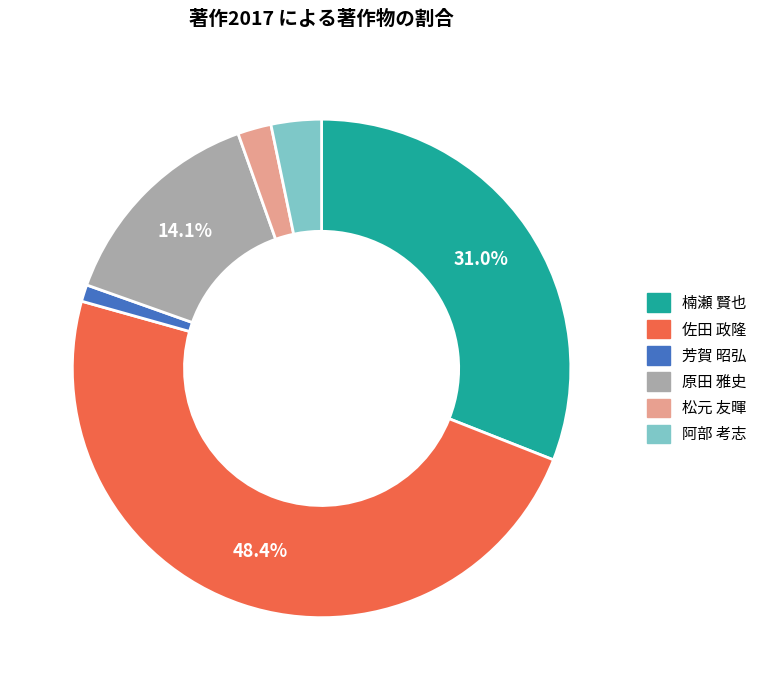

Between 原田 雅史 and 佐田 政隆, which is larger?

佐田 政隆